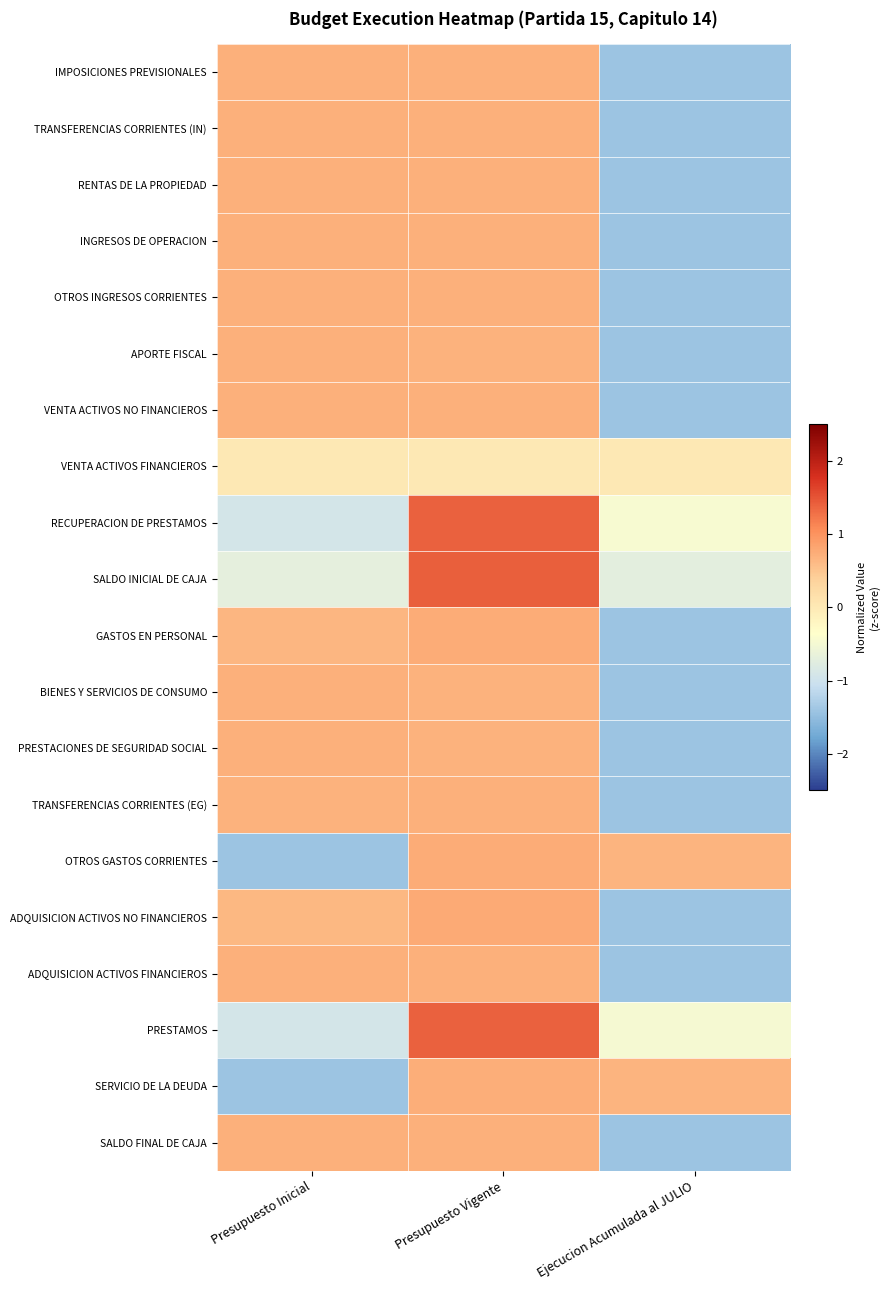

Count the number of categories in the chart.

3